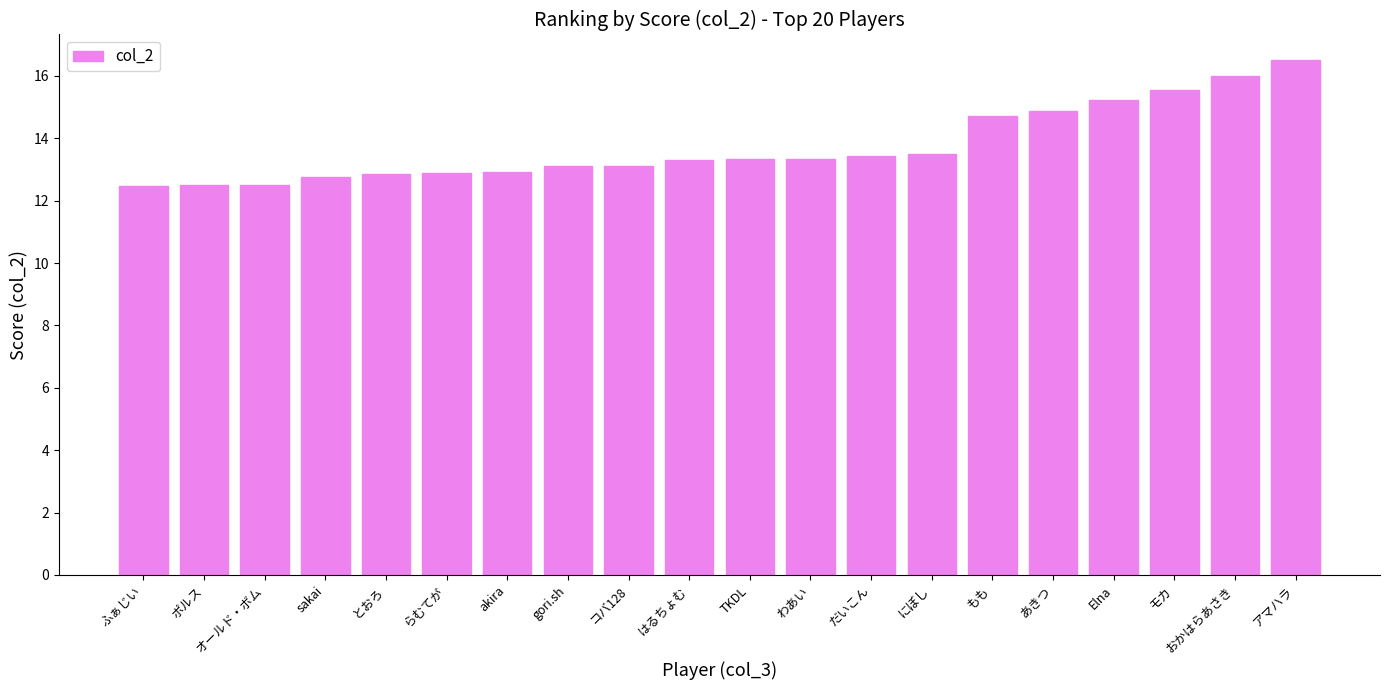

How many values are between 12 and 14?

14